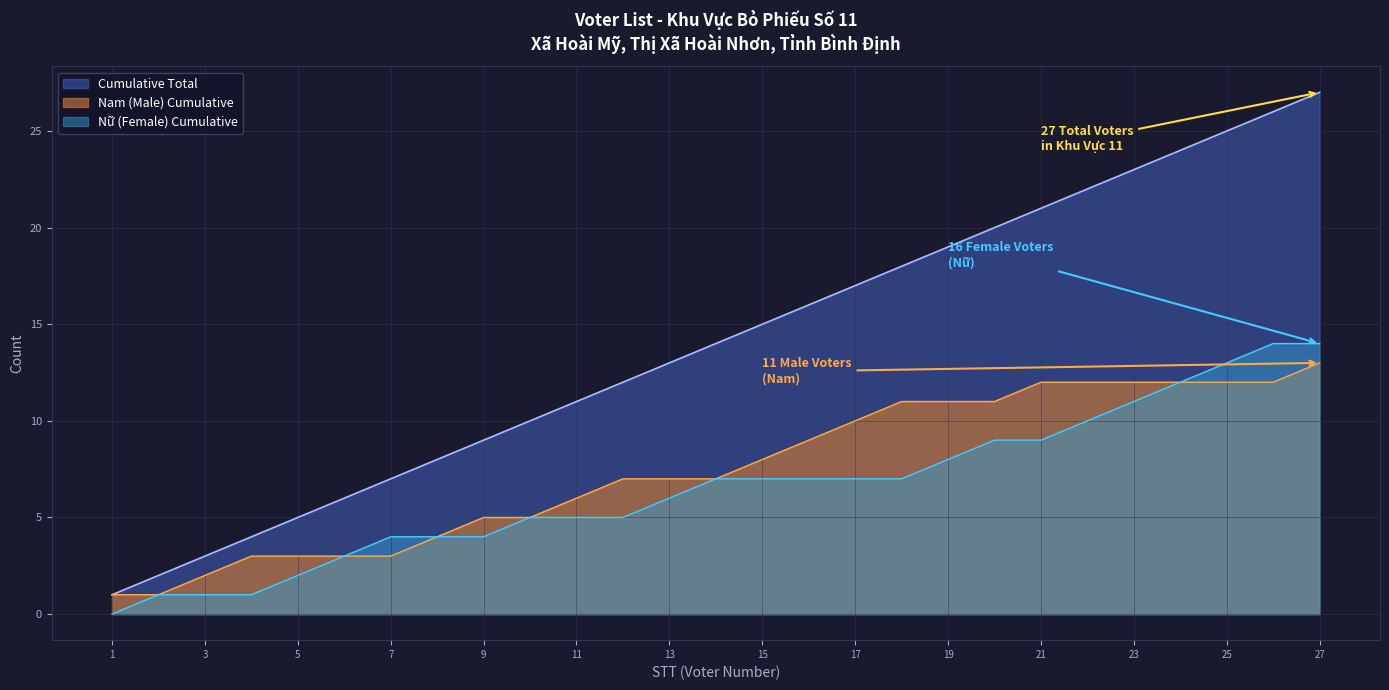

At which category is the sum across all series the highest?

27